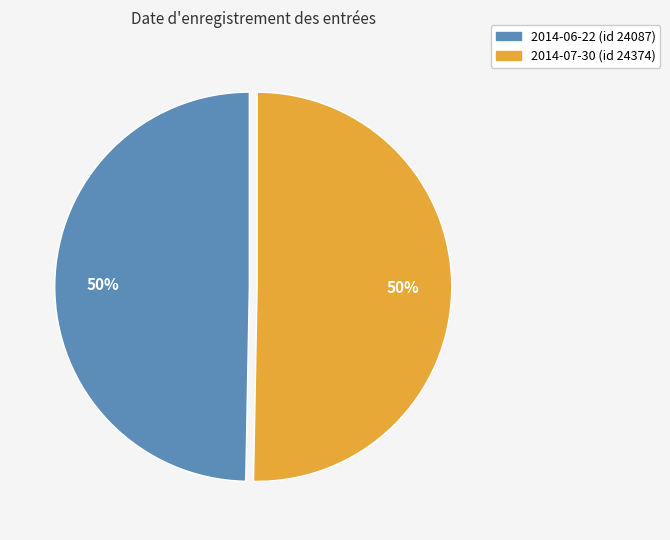

To the nearest percent, what is the average slice percentage?

50%